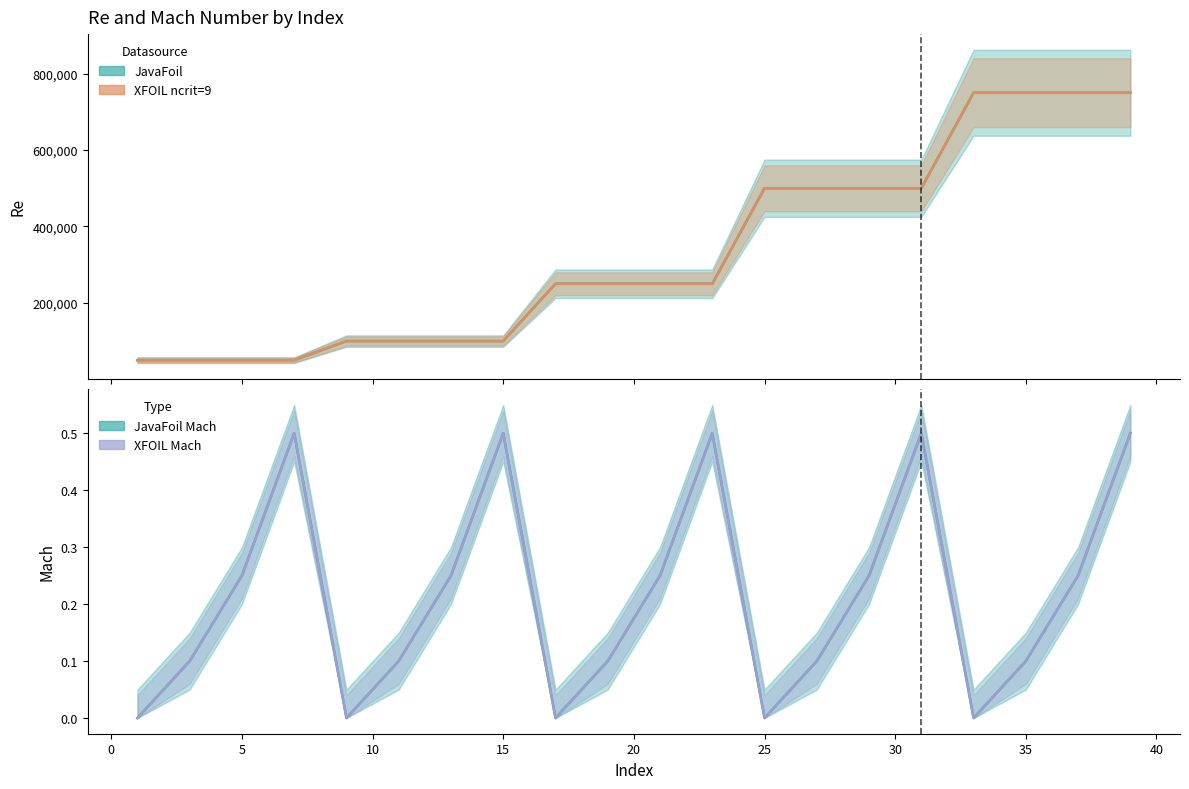

How many distinct data groups are displayed?

4